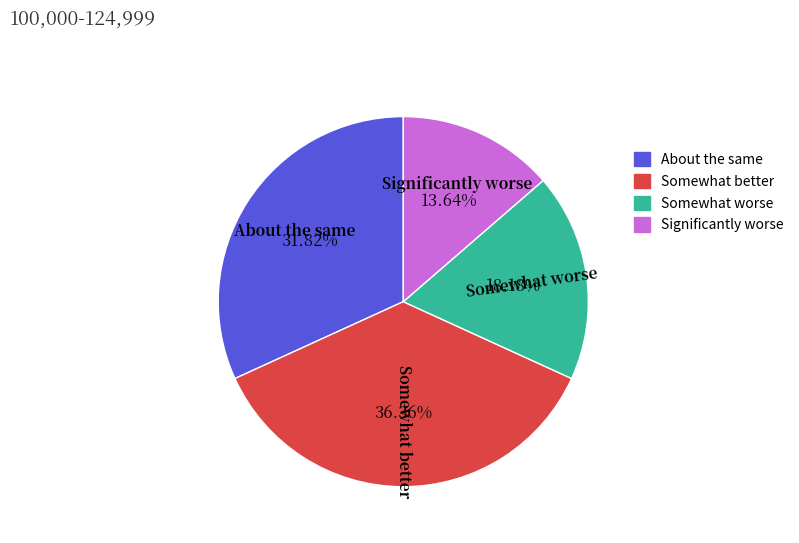

What is the smallest slice in the pie chart?

Significantly worse